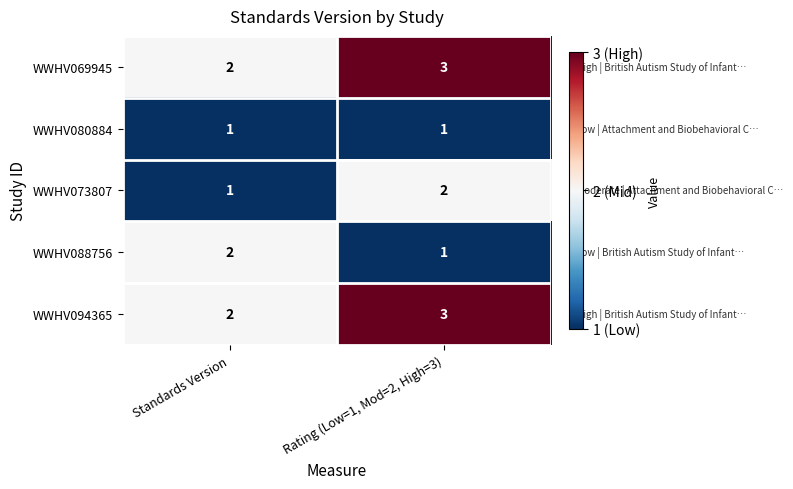

What is the sum of the WWHV073807 values at Rating (Low=1, Mod=2, High=3) and Standards Version?

3